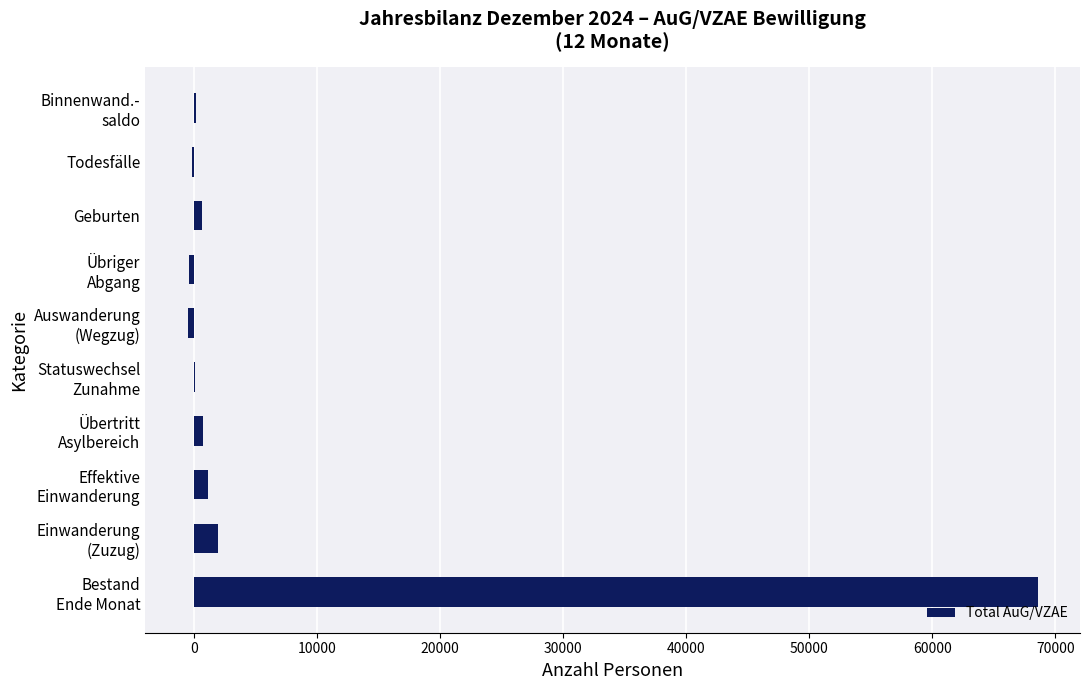

What is the sum of all values?

72307